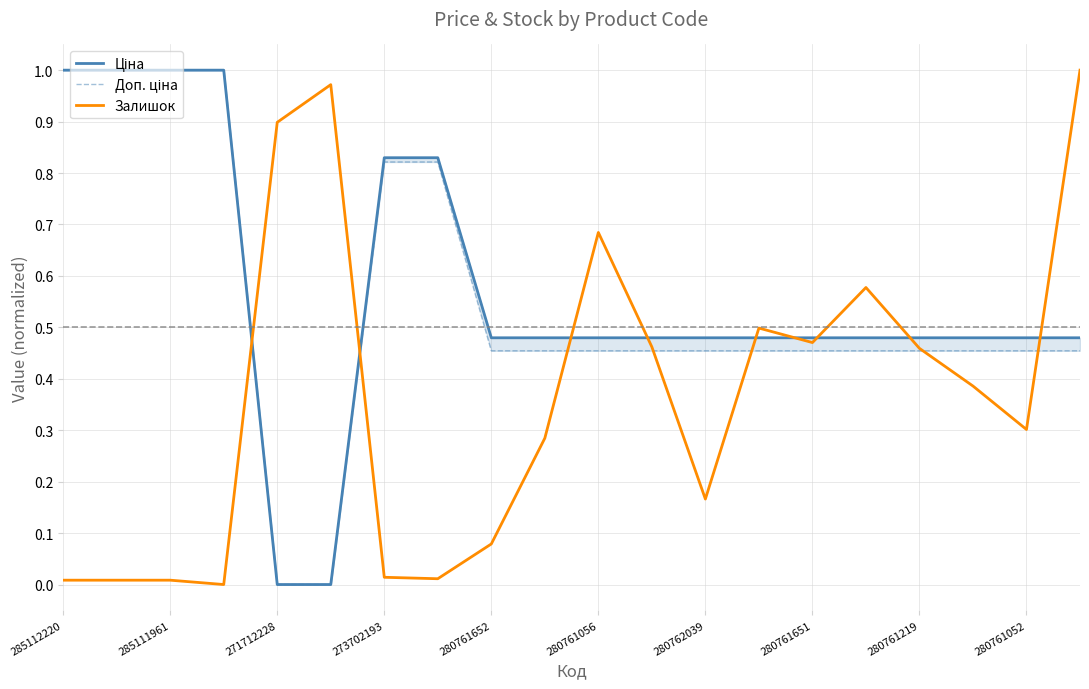

How many lines are shown in the chart?

3